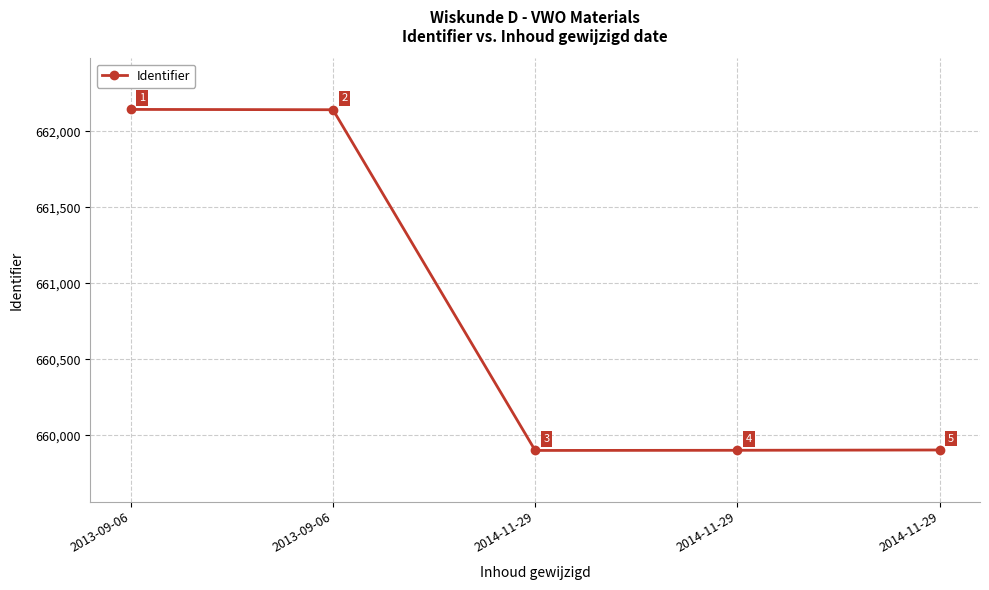

Is this an area chart (filled region under the line)?

No